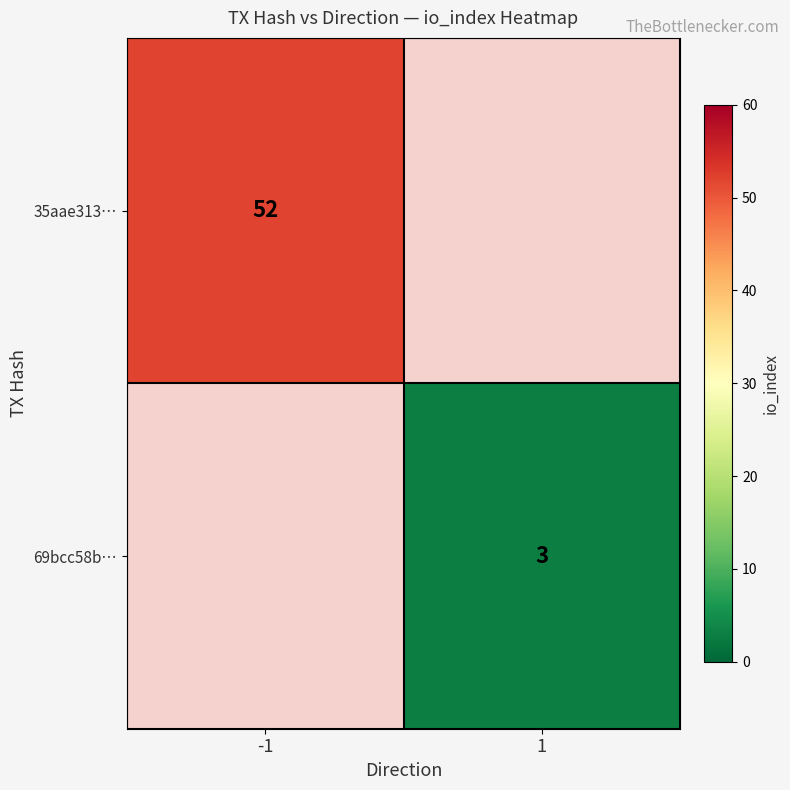

Is it true that 69bcc58b… equals 3 at 1?

True